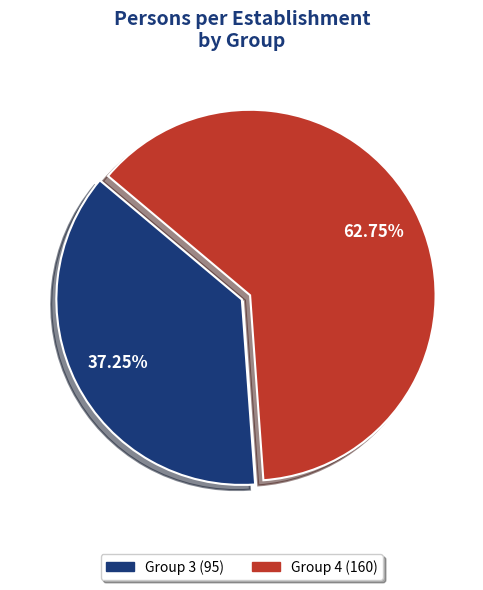

Is there any slice that represents more than half of the pie?

Yes